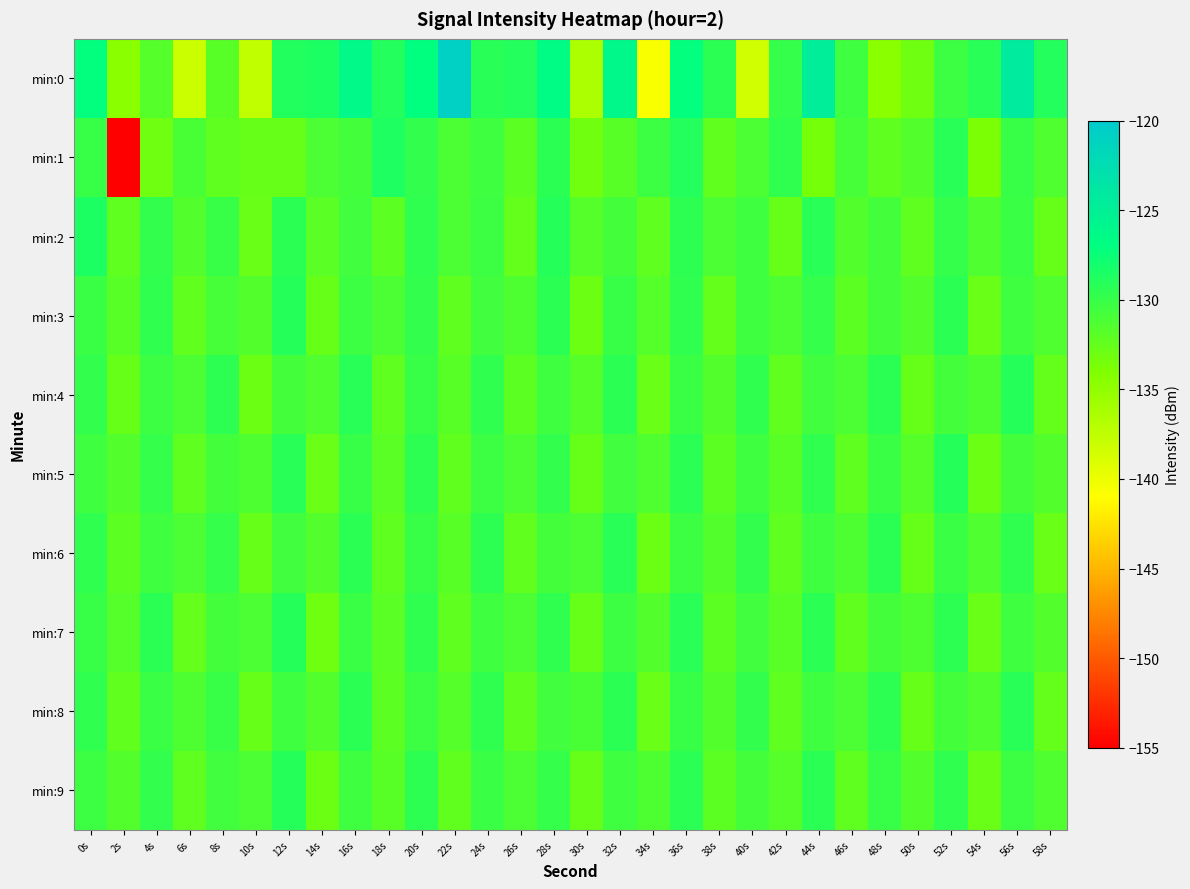

Reading left to right, extract all data points from this chart.

min:0: 0s=-127.1	2s=-134.5	4s=-131.7	6s=-138.1	8s=-131.8	10s=-137.5	12s=-128.8	14s=-128.6	16s=-126.2	18s=-129.0	20s=-127.1	22s=-120.7	24s=-129.2	26s=-128.9	28s=-126.6	30s=-136.4	32s=-126.0	34s=-140.7	36s=-127.2	38s=-129.3	40s=-138.4	42s=-129.9	44s=-124.7	46s=-130.4	48s=-134.5	50s=-133.0	52s=-130.3	54s=-129.3	56s=-124.3	58s=-129.0
min:1: 0s=-130.0	2s=-155.0	4s=-133.1	6s=-131.1	8s=-132.2	10s=-132.7	12s=-132.6	14s=-131.2	16s=-130.7	18s=-128.7	20s=-129.8	22s=-131.2	24s=-130.5	26s=-132.1	28s=-129.4	30s=-133.2	32s=-131.8	34s=-130.3	36s=-128.9	38s=-132.4	40s=-131.1	42s=-129.7	44s=-133.5	46s=-130.9	48s=-132.3	50s=-131.6	52s=-129.2	54s=-133.8	56s=-130.1	58s=-131.4
min:2: 0s=-128.5	2s=-132.2	4s=-129.8	6s=-131.5	8s=-130.1	10s=-132.8	12s=-129.3	14s=-131.9	16s=-130.6	18s=-132.1	20s=-129.7	22s=-131.2	24s=-130.3	26s=-132.5	28s=-129.1	30s=-131.7	32s=-130.8	34s=-132.3	36s=-129.5	38s=-131.1	40s=-130.4	42s=-132.7	44s=-129.2	46s=-131.6	48s=-130.7	50s=-132.2	52s=-129.9	54s=-131.4	56s=-130.2	58s=-132.6
min:3: 0s=-130.2	2s=-131.8	4s=-129.6	6s=-132.4	8s=-130.9	10s=-131.5	12s=-129.1	14s=-132.7	16s=-130.3	18s=-131.1	20s=-129.8	22s=-132.2	24s=-130.6	26s=-131.3	28s=-129.4	30s=-132.9	32s=-130.1	34s=-131.7	36s=-129.7	38s=-132.5	40s=-130.4	42s=-131.2	44s=-129.9	46s=-132.1	48s=-130.8	50s=-131.6	52s=-129.3	54s=-132.8	56s=-130.5	58s=-131.4
min:4: 0s=-129.8	2s=-132.6	4s=-130.3	6s=-131.1	8s=-129.5	10s=-132.9	12s=-130.7	14s=-131.4	16s=-129.2	18s=-132.3	20s=-130.1	22s=-131.8	24s=-129.6	26s=-132.1	28s=-130.5	30s=-131.7	32s=-129.3	34s=-132.8	36s=-130.2	38s=-131.5	40s=-129.7	42s=-132.4	44s=-130.6	46s=-131.2	48s=-129.4	50s=-132.7	52s=-130.8	54s=-131.3	56s=-129.1	58s=-132.5
min:5: 0s=-130.4	2s=-131.6	4s=-129.9	6s=-132.2	8s=-130.7	10s=-131.3	12s=-129.2	14s=-132.8	16s=-130.1	18s=-131.9	20s=-129.5	22s=-132.4	24s=-130.3	26s=-131.1	28s=-129.8	30s=-132.6	32s=-130.6	34s=-131.4	36s=-129.3	38s=-132.1	40s=-130.5	42s=-131.8	44s=-129.6	46s=-132.3	48s=-130.2	50s=-131.7	52s=-129.1	54s=-132.9	56s=-130.8	58s=-131.5
min:6: 0s=-129.7	2s=-132.1	4s=-130.4	6s=-131.2	8s=-129.9	10s=-132.7	12s=-130.6	14s=-131.5	16s=-129.3	18s=-132.2	20s=-130.1	22s=-131.8	24s=-129.5	26s=-132.4	28s=-130.7	30s=-131.1	32s=-129.2	34s=-132.9	36s=-130.3	38s=-131.6	40s=-129.8	42s=-132.3	44s=-130.5	46s=-131.3	48s=-129.4	50s=-132.6	52s=-130.2	54s=-131.4	56s=-129.6	58s=-132.8
min:7: 0s=-130.1	2s=-131.7	4s=-129.4	6s=-132.5	8s=-130.8	10s=-131.2	12s=-129.1	14s=-133.0	16s=-130.2	18s=-131.9	20s=-129.6	22s=-132.3	24s=-130.5	26s=-131.1	28s=-129.7	30s=-132.7	32s=-130.3	34s=-131.5	36s=-129.2	38s=-132.1	40s=-130.6	42s=-131.8	44s=-129.3	46s=-132.4	48s=-130.7	50s=-131.3	52s=-129.5	54s=-132.8	56s=-130.4	58s=-131.6
min:8: 0s=-129.6	2s=-132.4	4s=-130.2	6s=-131.3	8s=-130.0	10s=-132.6	12s=-130.5	14s=-131.6	16s=-129.4	18s=-132.1	20s=-130.3	22s=-131.7	24s=-129.7	26s=-132.2	28s=-130.6	30s=-131.0	32s=-129.3	34s=-132.8	36s=-130.1	38s=-131.5	40s=-129.8	42s=-132.3	44s=-130.4	46s=-131.2	48s=-129.5	50s=-132.7	52s=-130.7	54s=-131.4	56s=-129.2	58s=-132.5
min:9: 0s=-130.3	2s=-131.5	4s=-129.8	6s=-132.2	8s=-130.6	10s=-131.1	12s=-129.1	14s=-132.9	16s=-130.4	18s=-131.8	20s=-129.5	22s=-132.4	24s=-130.2	26s=-131.2	28s=-129.9	30s=-132.6	32s=-130.5	34s=-131.3	36s=-129.3	38s=-132.1	40s=-130.7	42s=-131.7	44s=-129.4	46s=-132.3	48s=-130.1	50s=-131.6	52s=-129.6	54s=-132.8	56s=-130.3	58s=-131.4